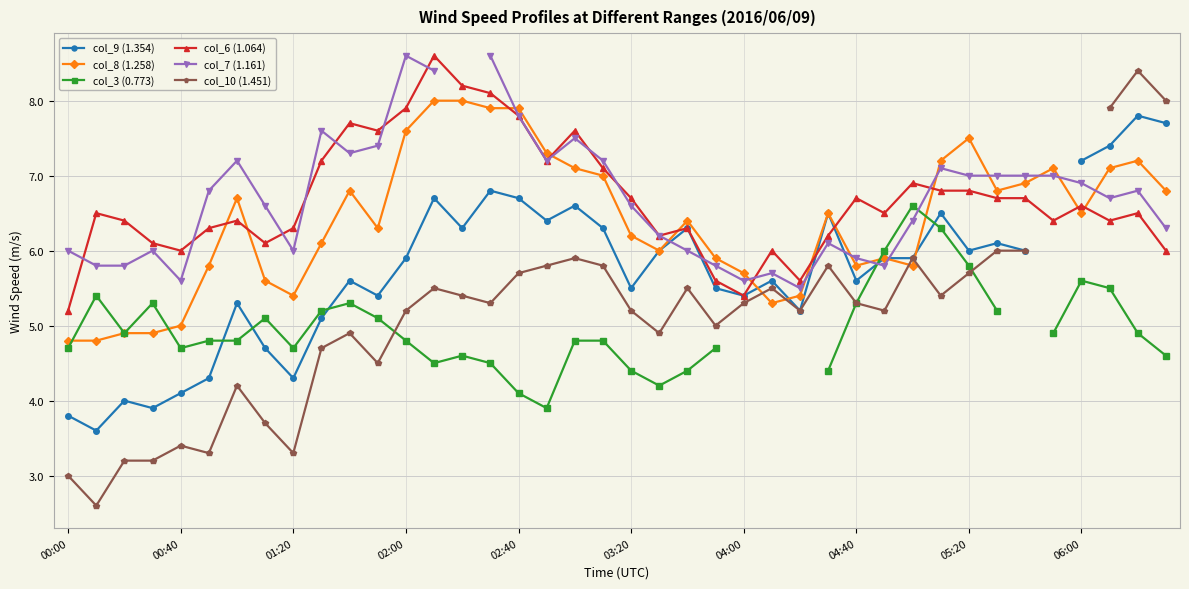

How many times do col_10 (1.451) and col_3 (0.773) cross each other?

2